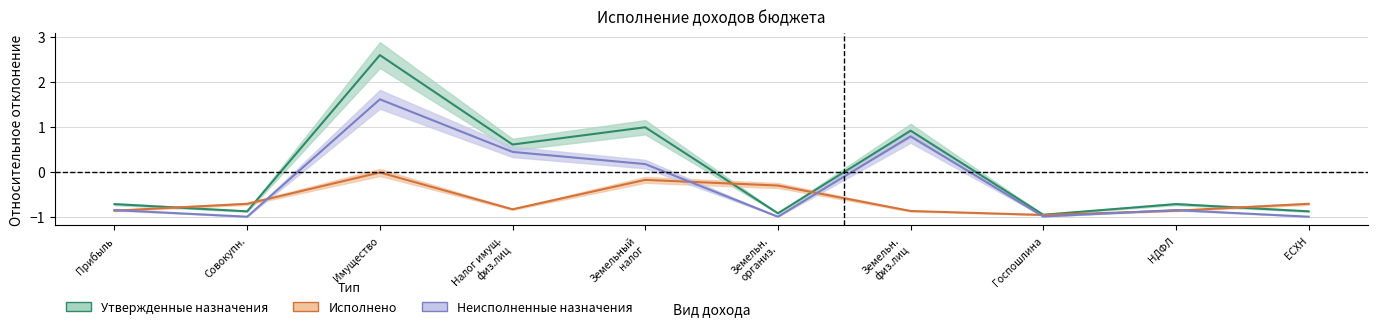

What is the smallest value displayed?

-1.0